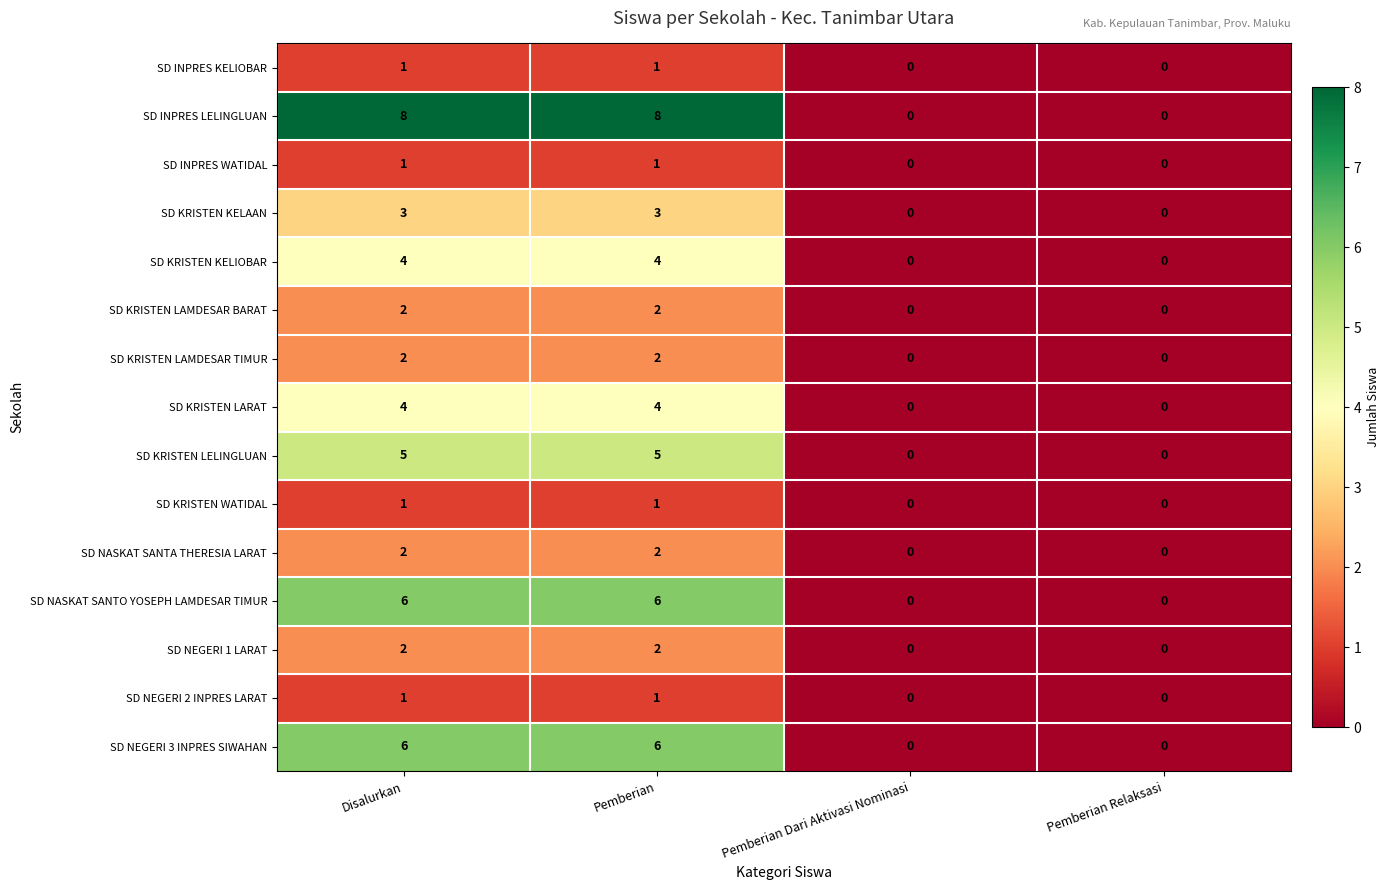

True or false: SD NASKAT SANTA THERESIA LARAT has a value of 1 at Pemberian Relaksasi.

False